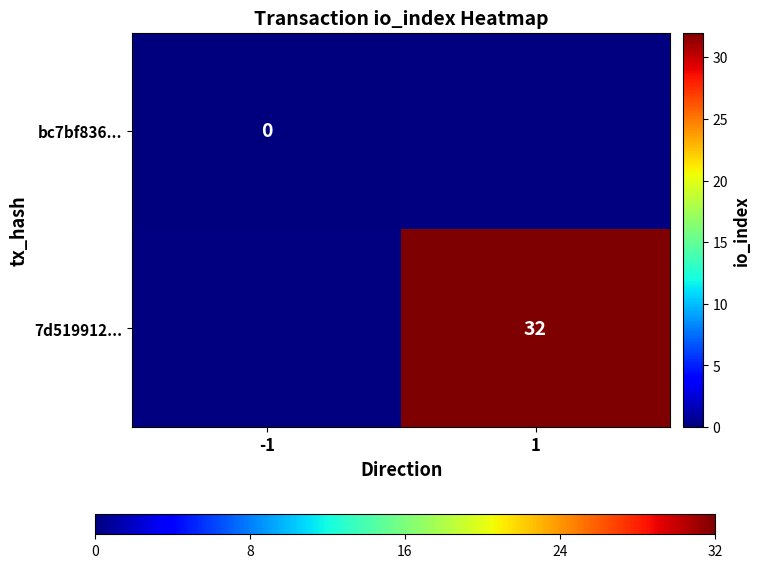

The 7d519912... series shows 32 at 1. True or false?

True